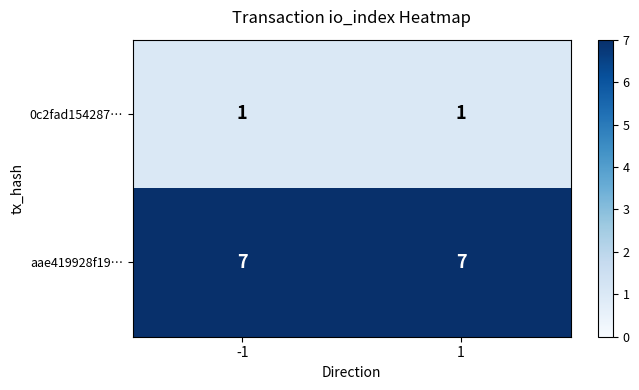

What is the sum of all aae419928f19… values?

14